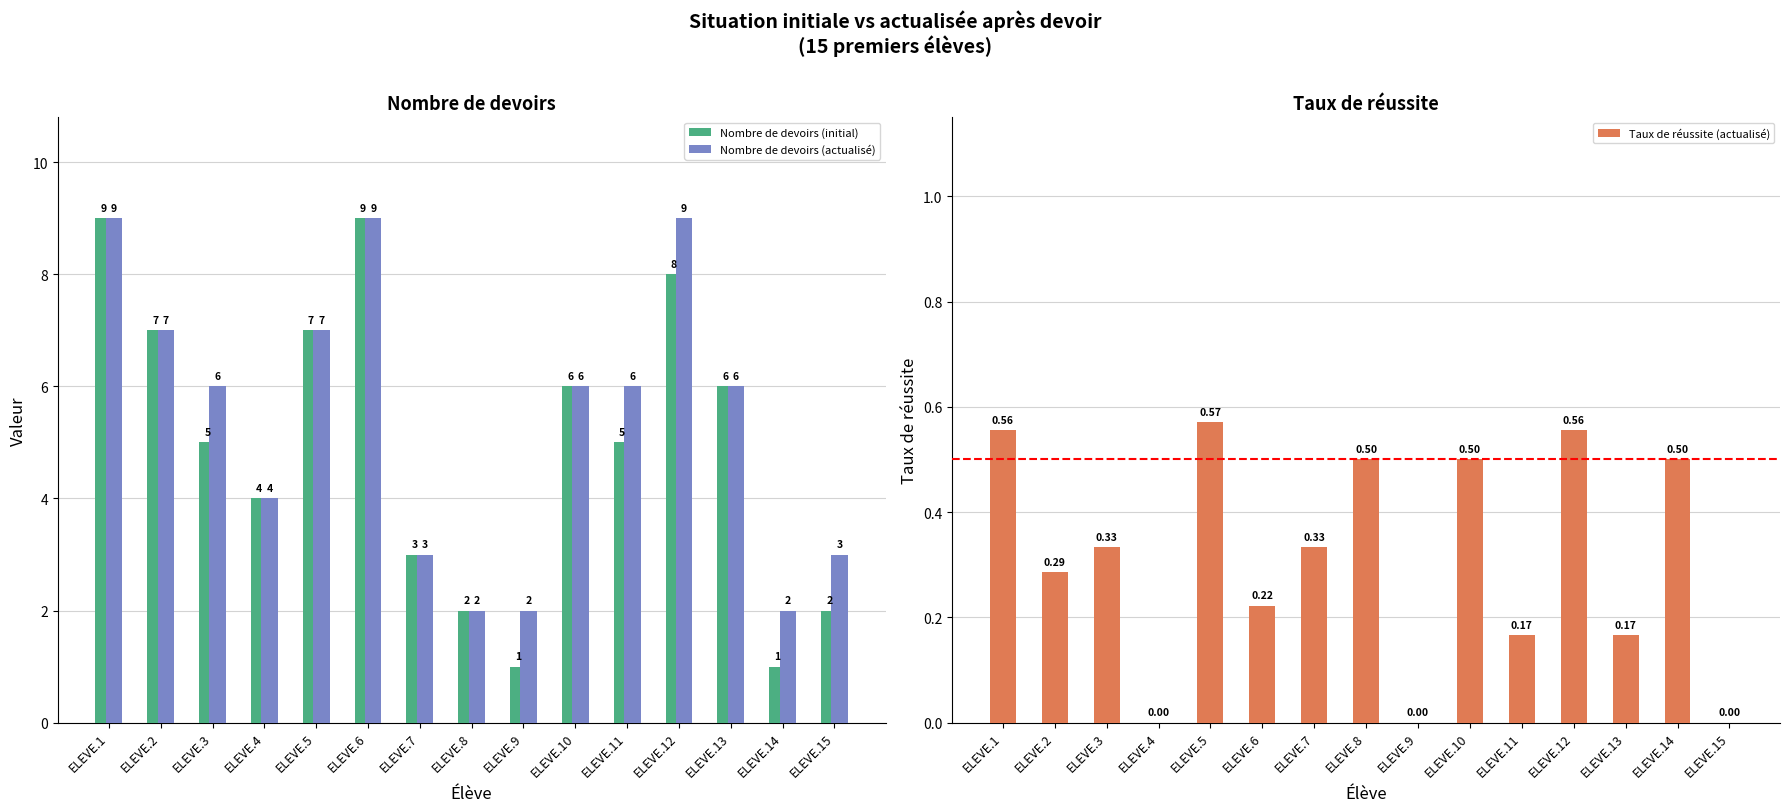

What is the lowest value of the Nombre de devoirs (actualisé) series?

2